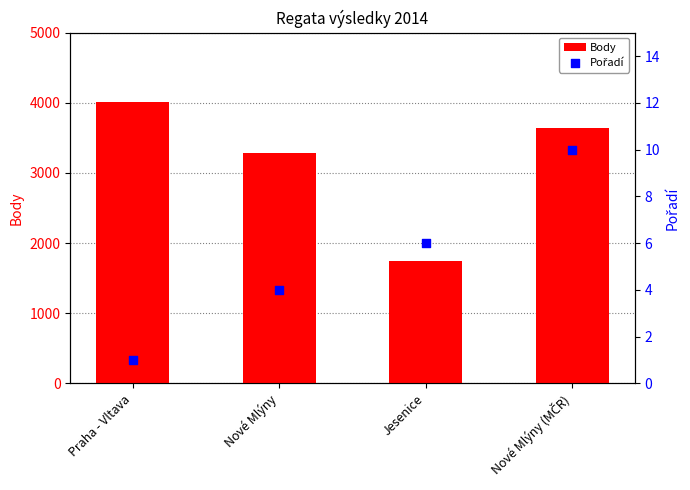

What is the total value across all series at Nové Mlýny (MČR)?

3647